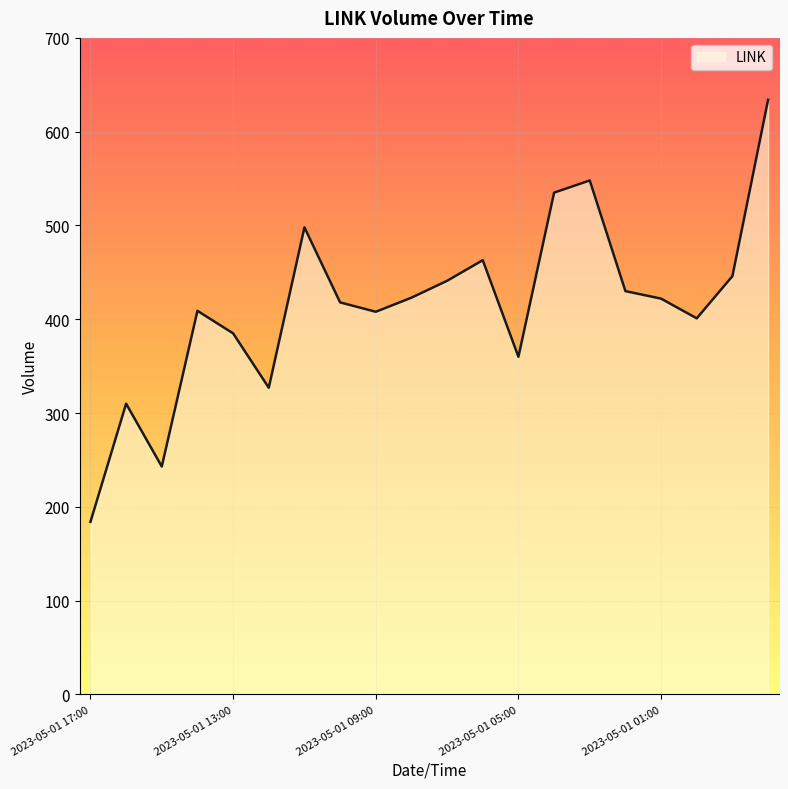

What is the difference between the maximum and minimum values?

450